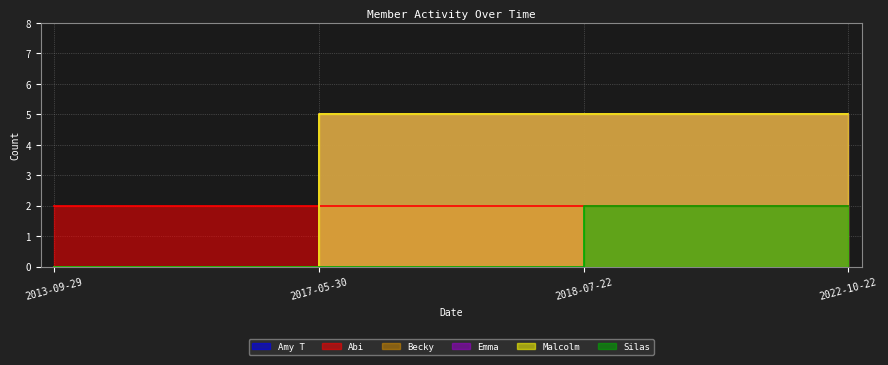

What position from the right is 2017-05-30?

3